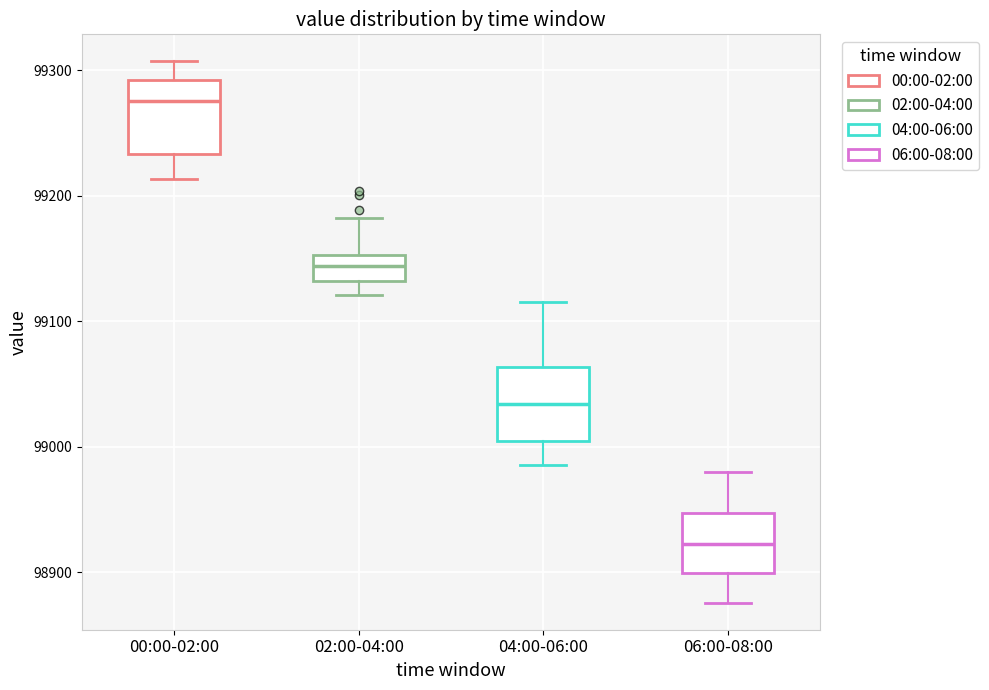

Where is the upper edge of the box for 04:00-06:00 on the y-axis? The values are not printed on the chart, so give them approximately, as read against the axis.

99060